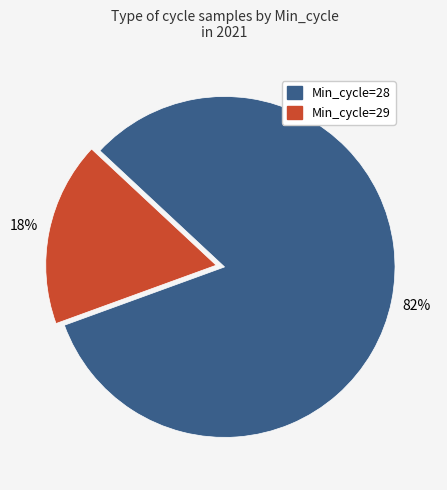

Does any single category account for the majority?

Yes